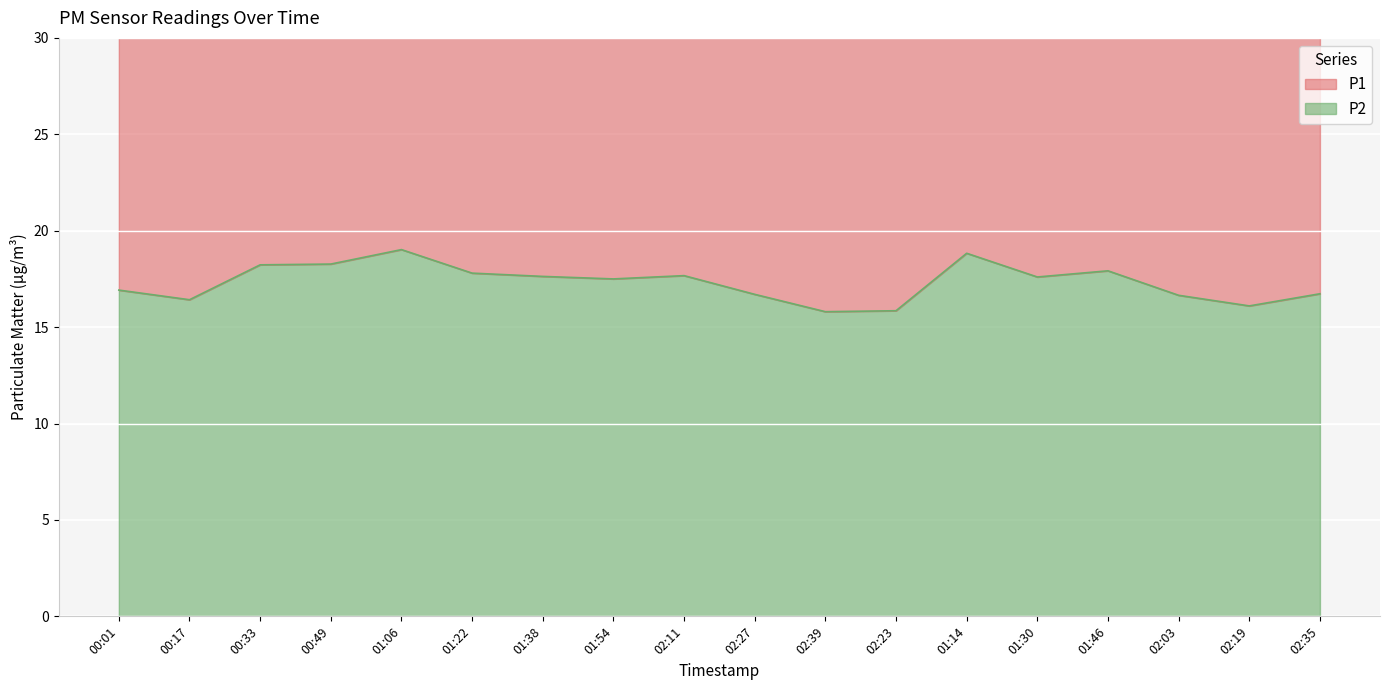

True or false: P2 has a value of 26.7 at 01:06.

False